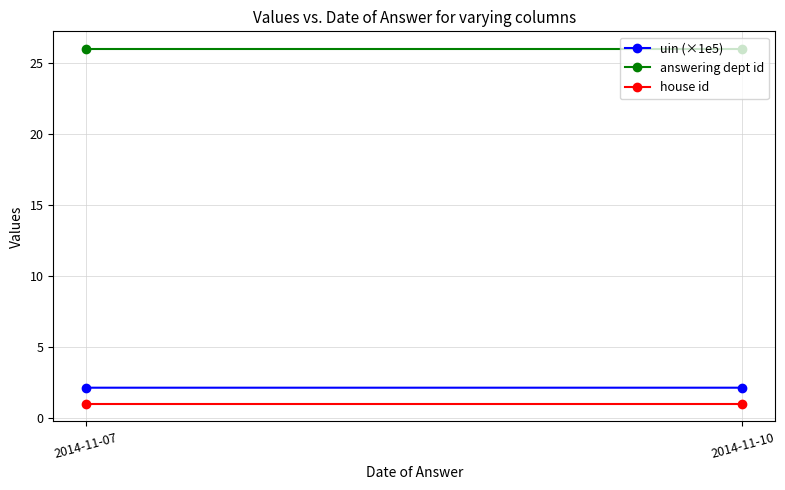

Reading left to right, transcribe all the data shown in this chart.

uin (×1e5): 2.1	2.1
answering dept id: 26.0	26.0
house id: 1.0	1.0